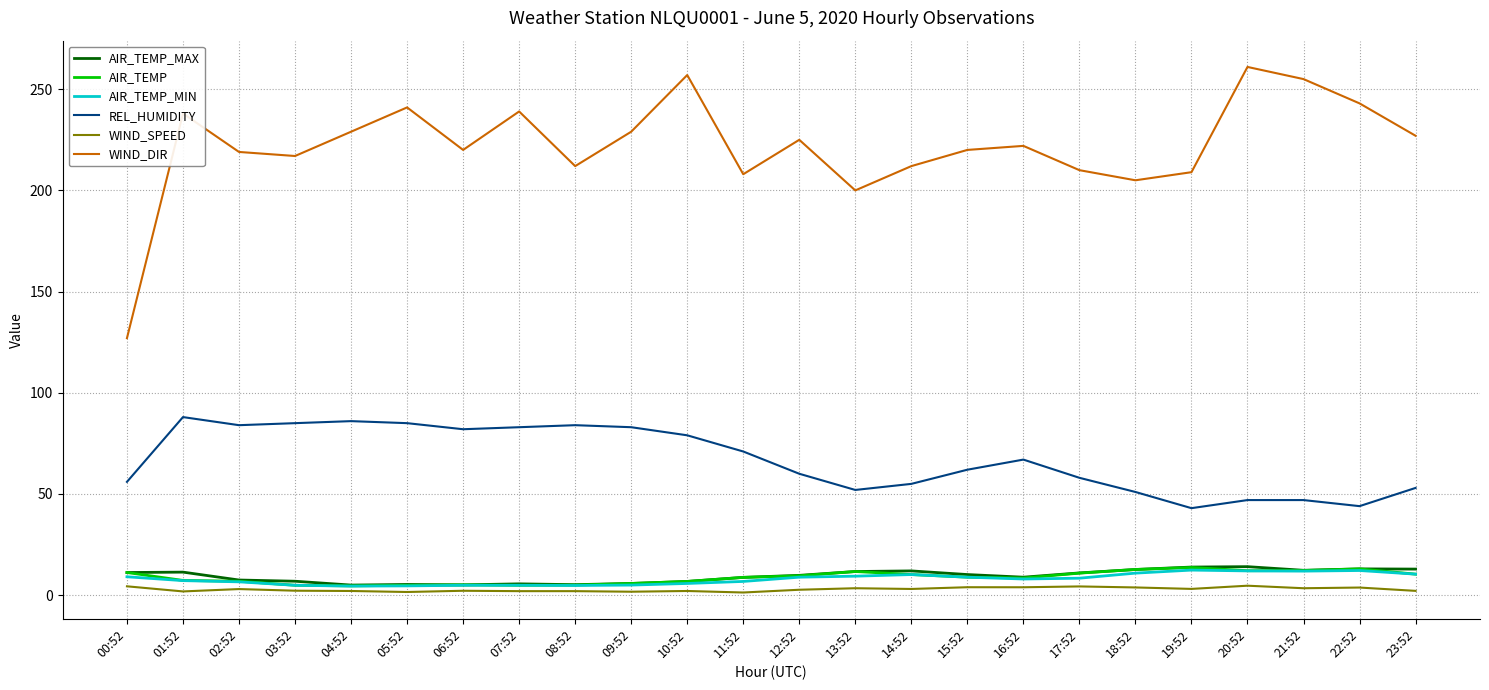

True or false: REL_HUMIDITY and WIND_SPEED intersect in this chart.

False